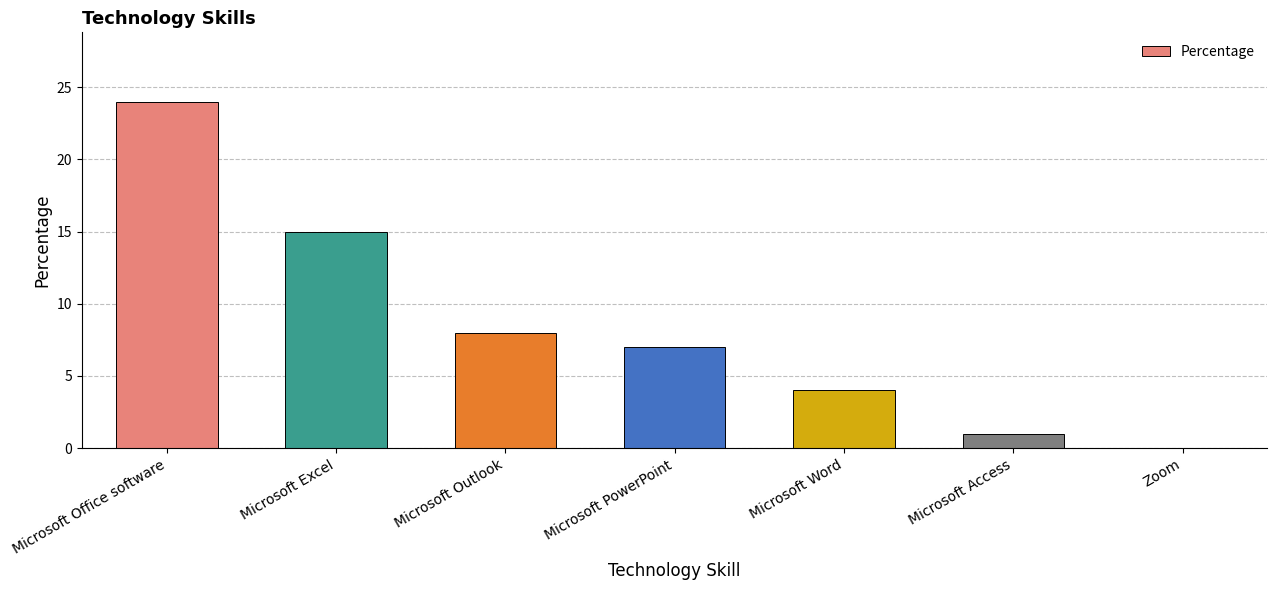

Reading right to left, list all the values displayed in this chart.

Zoom=0	Microsoft Access=1	Microsoft Word=4	Microsoft PowerPoint=7	Microsoft Outlook=8	Microsoft Excel=15	Microsoft Office software=24